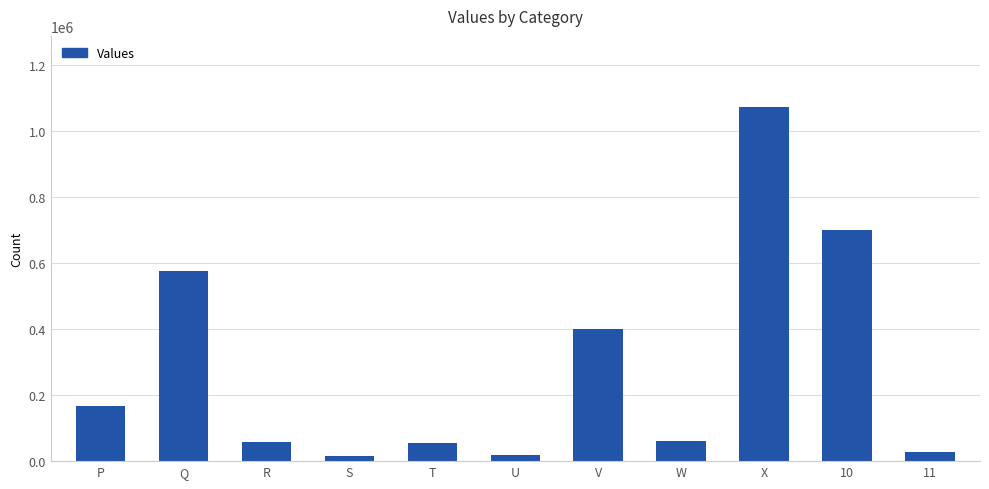

What is the maximum value shown in the chart?

1074316